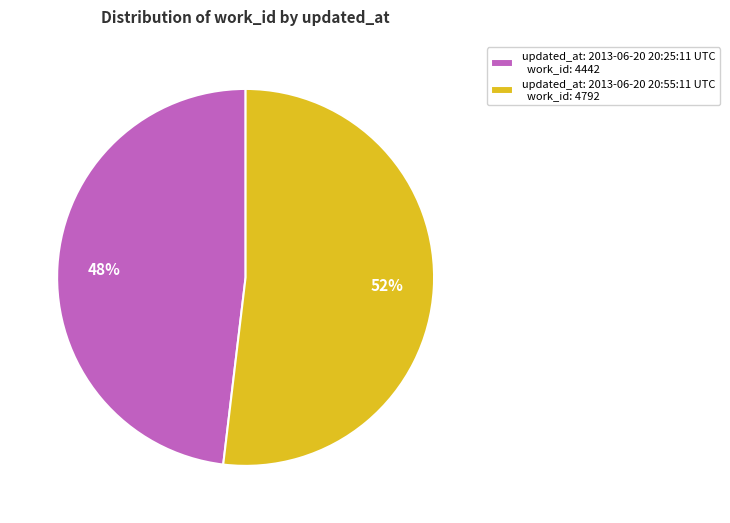

To the nearest percent, what is the combined percentage of updated_at: 2013-06-20 20:25:11 UTC work_id: 4442 and updated_at: 2013-06-20 20:55:11 UTC work_id: 4792?

100%